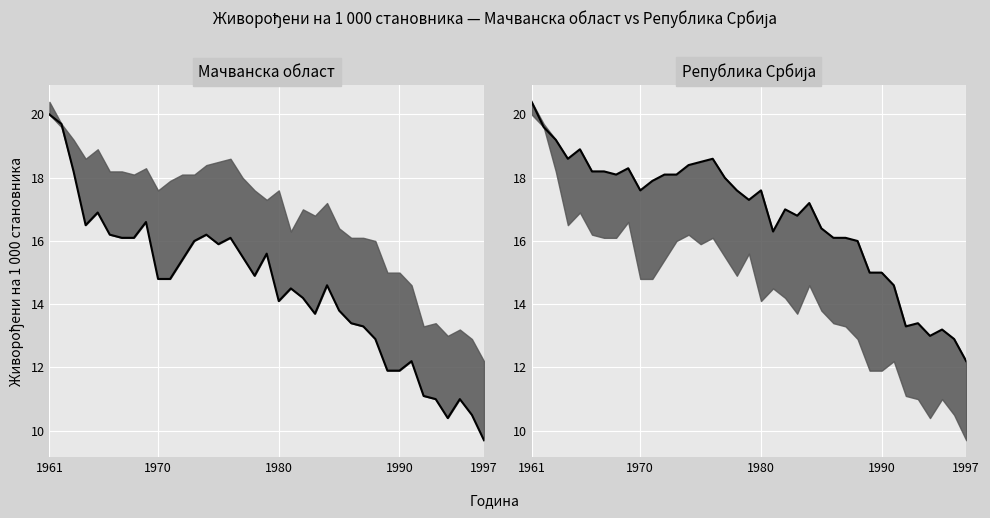

Which series has the largest range (max minus min)?

Мачванска област